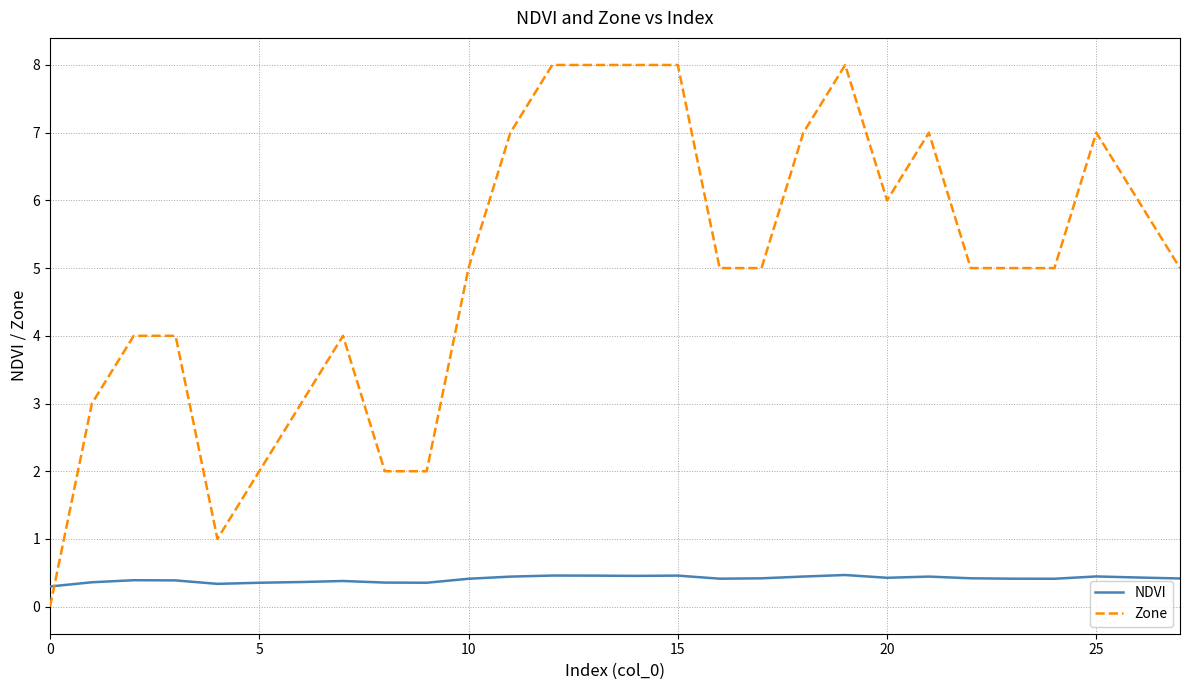

Which series has the widest spread of values?

Zone